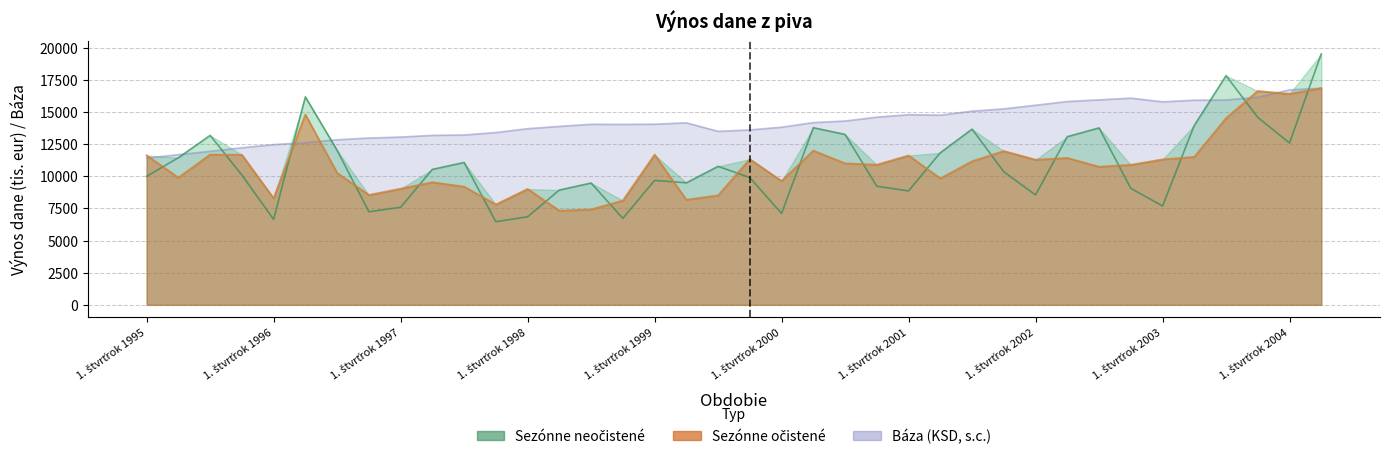

At 1. štvrťrok 1998, list the series in order from smallest to largest.

Sezónne neočistené, Sezónne očistené, Báza (KSD, s.c.)